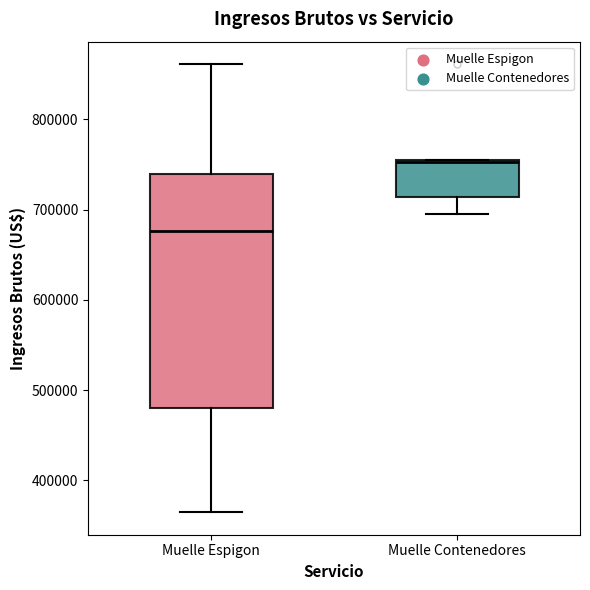

Reading left to right, read every box against the y-axis: the position of its median line, the range the box covers, and the ends of its whiskers. The values are not printed on the chart, so give them approximately, as read against the axis.

Muelle Espigon: median 680000, box 480000 to 740000, whiskers 360000 to 860000
Muelle Contenedores: median 750000, box 710000 to 760000, whiskers 690000 to 760000